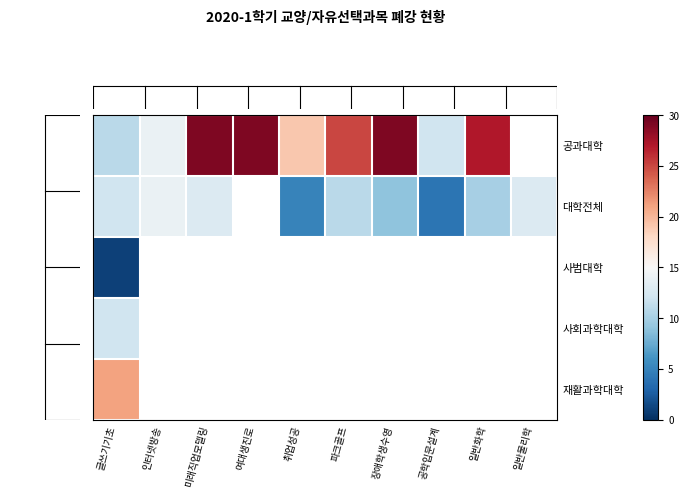

How many series are shown in this chart?

5